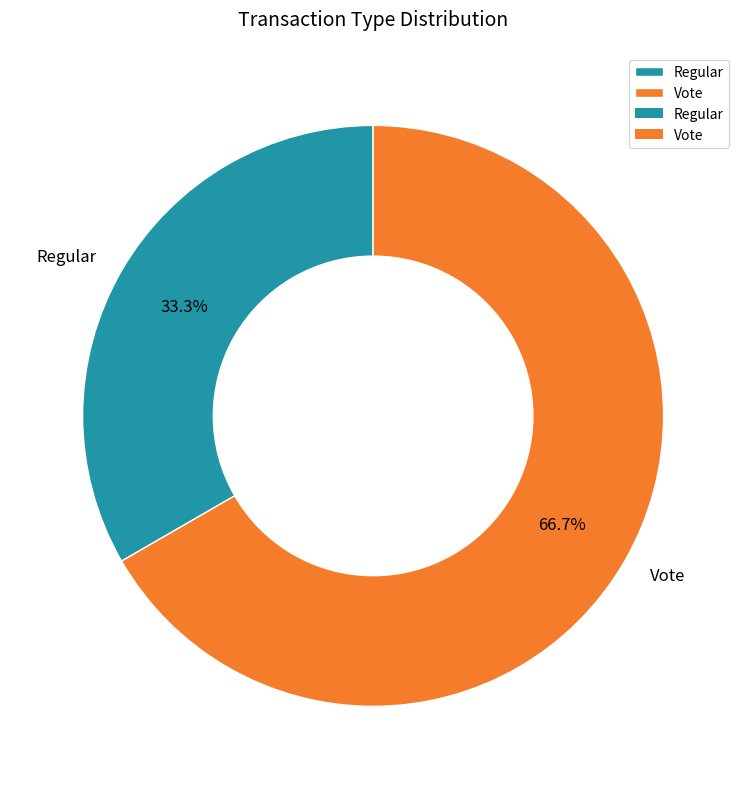

Is it true that Regular is 33% of the pie?

True